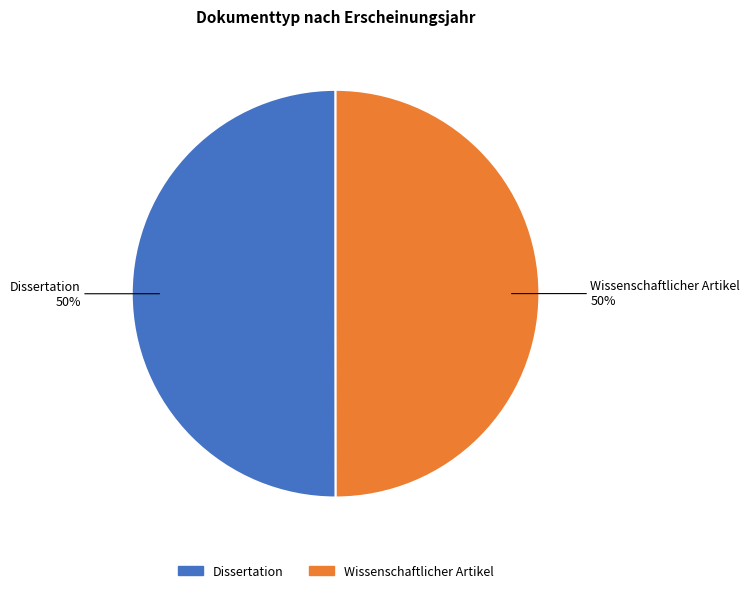

To the nearest percent, what is the average slice percentage?

50%